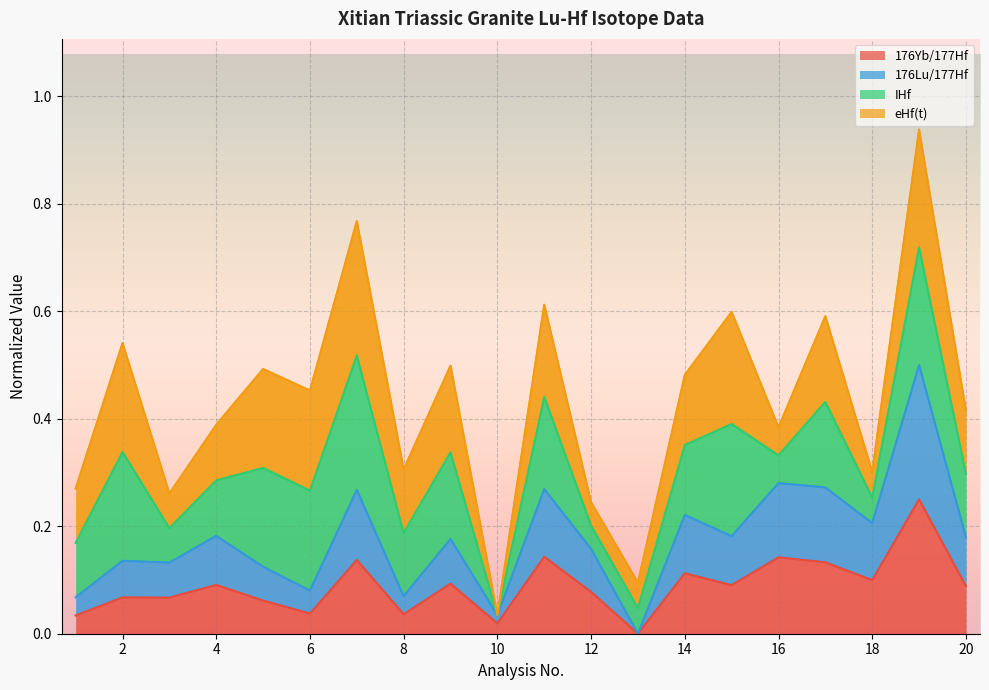

True or false: 176Lu/177Hf and 176Yb/177Hf intersect in this chart.

False